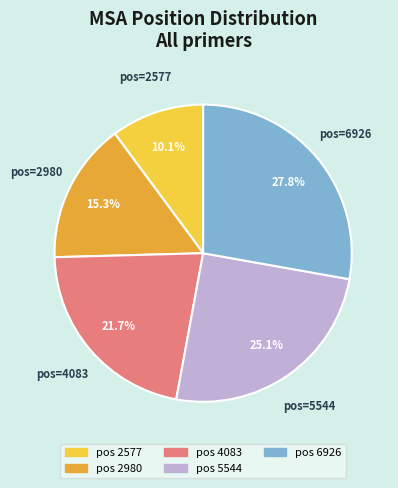

Does any single category account for the majority?

No